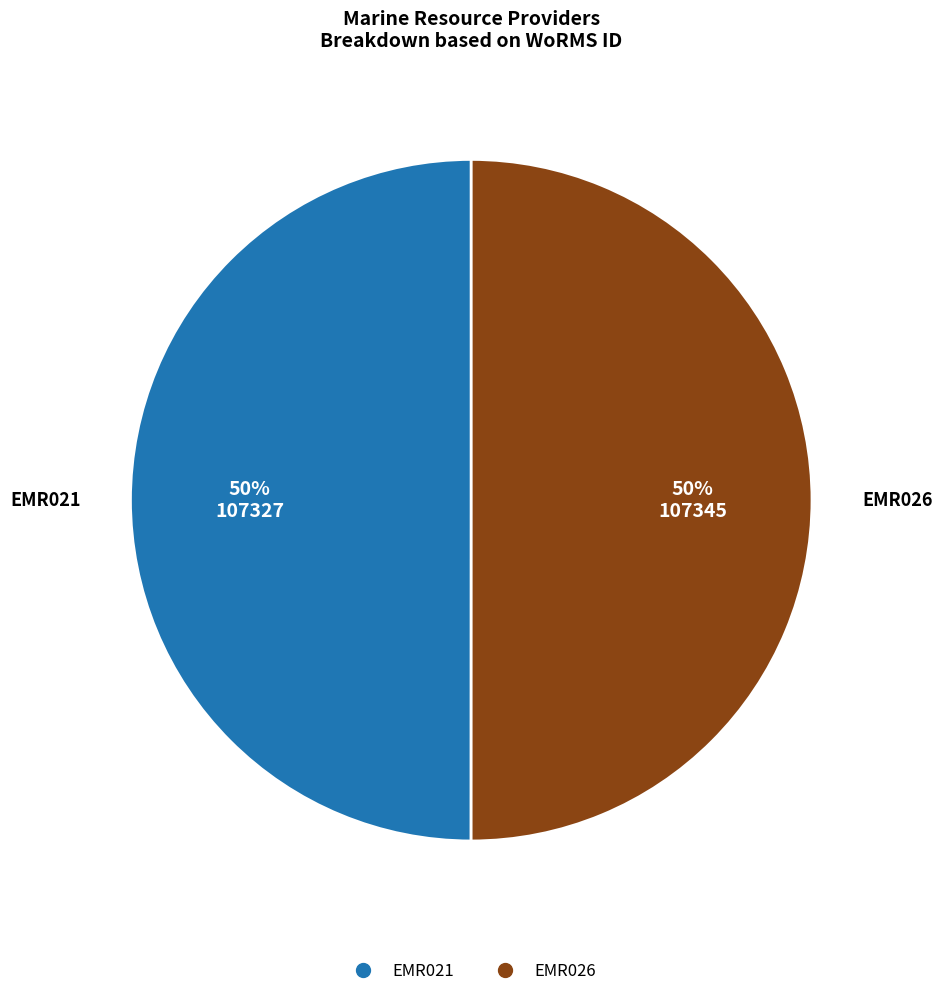

To the nearest percent, what is the combined percentage of EMR026 and EMR021?

100%